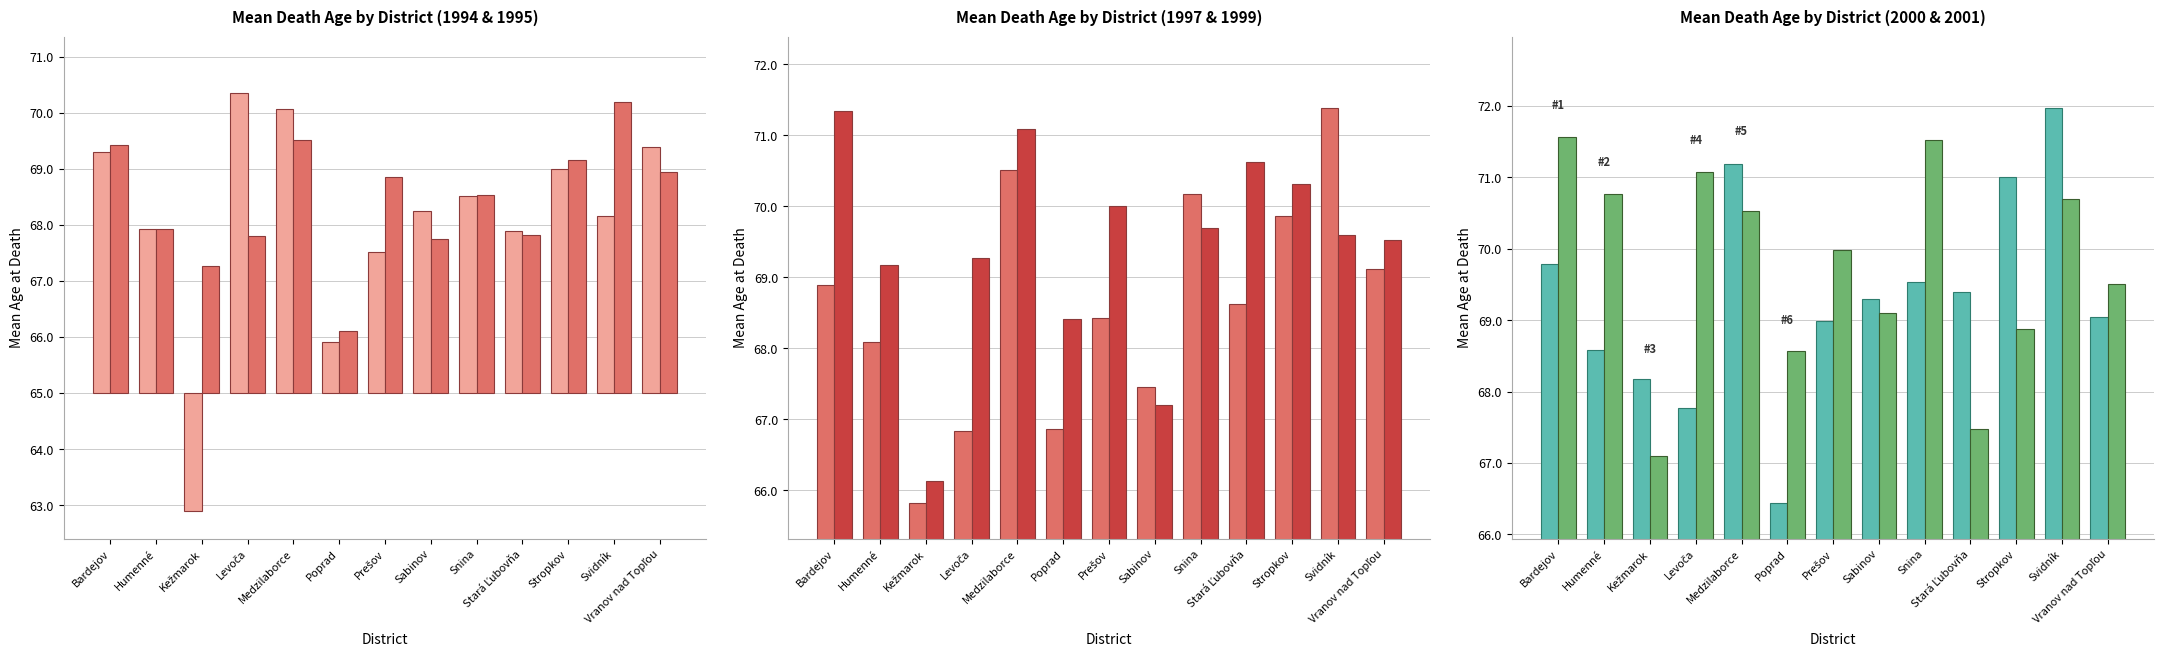

At which label is _2001 closest to 4?

Sabinov